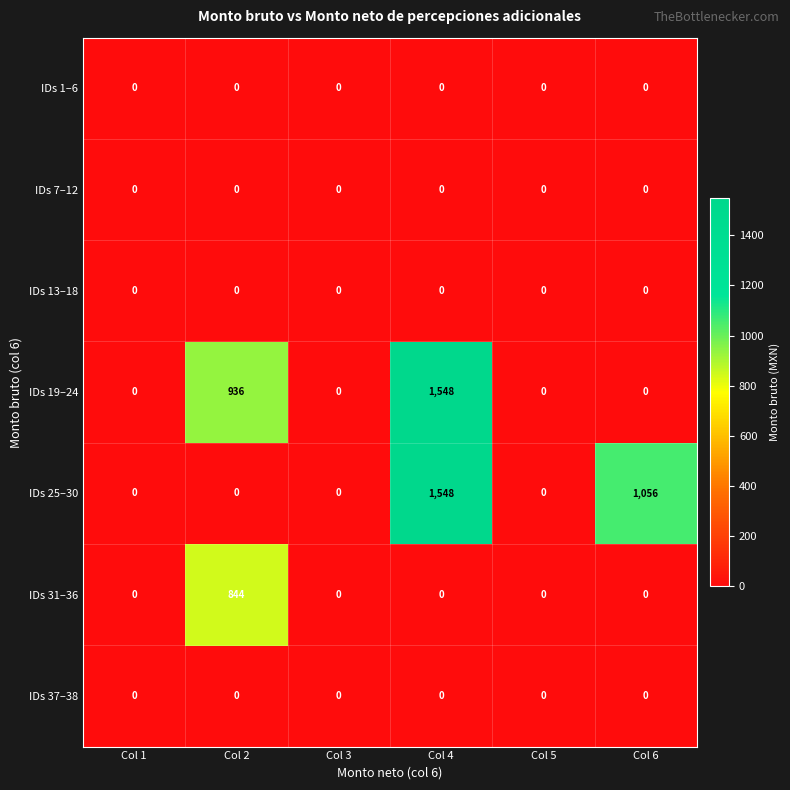

The IDs 25–30 series shows -775 at Col 3. True or false?

False